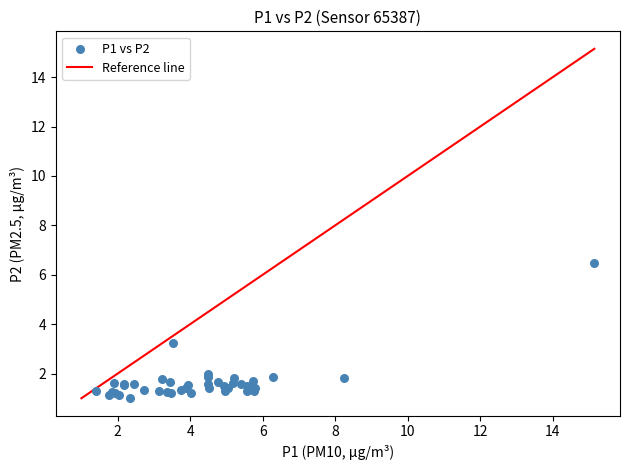

What Y value in the scatter plot is closest to 3?

3.2